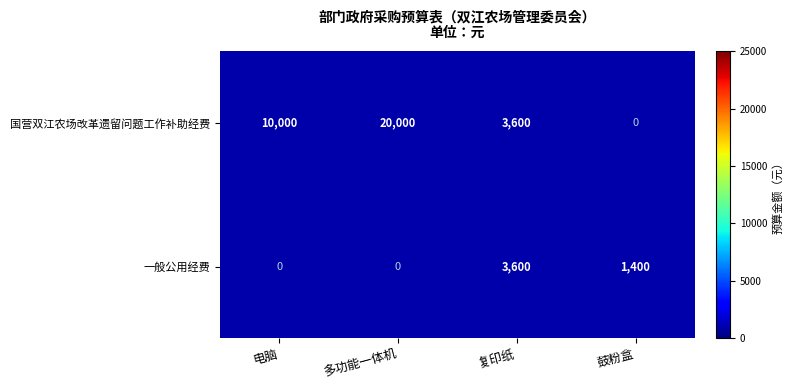

The 一般公用经费 series shows 1400 at 鼓粉盒. True or false?

True